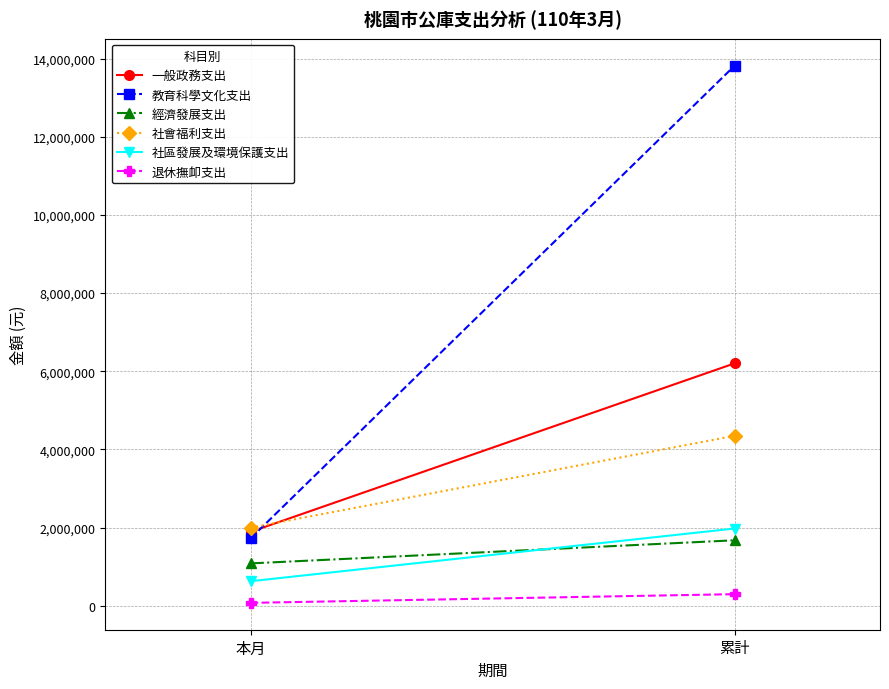

What is the total value across all series at 累計?

28321130